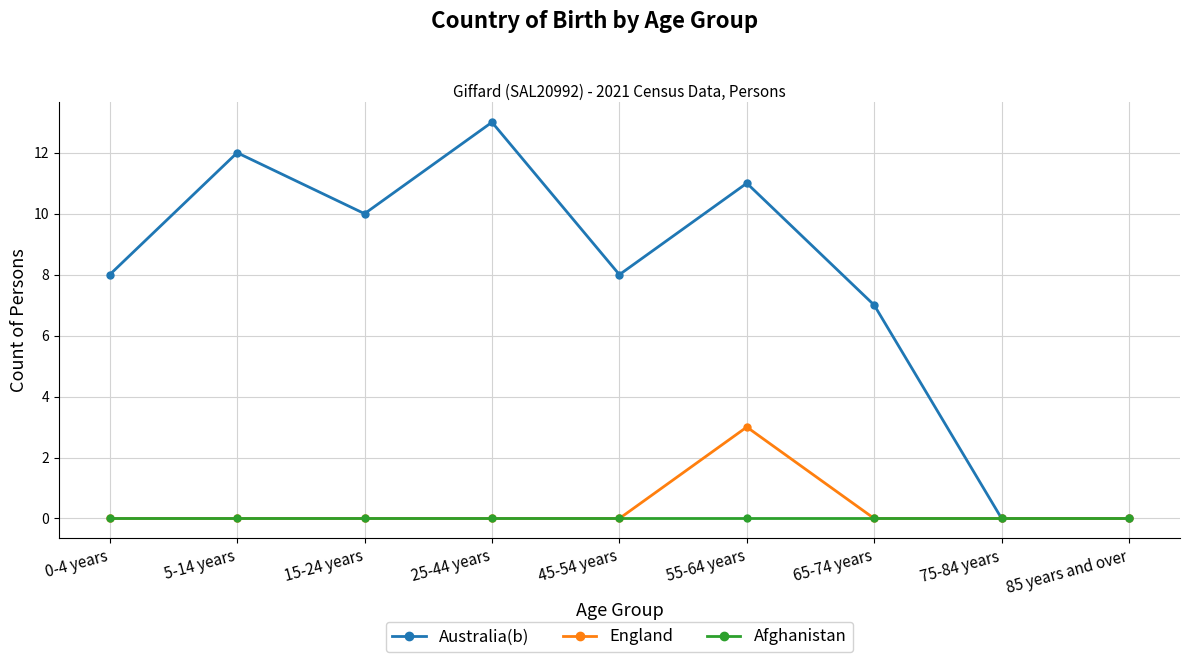

Which category has the highest value across all series?

25-44 years